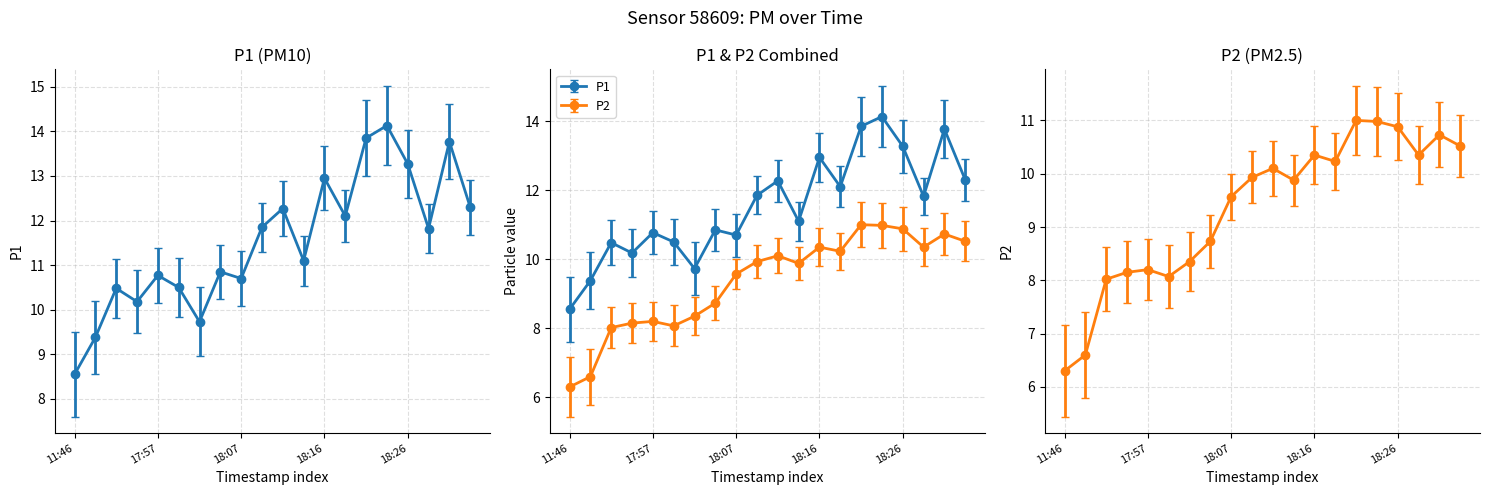

At which category is the sum across all series the highest?

18:24